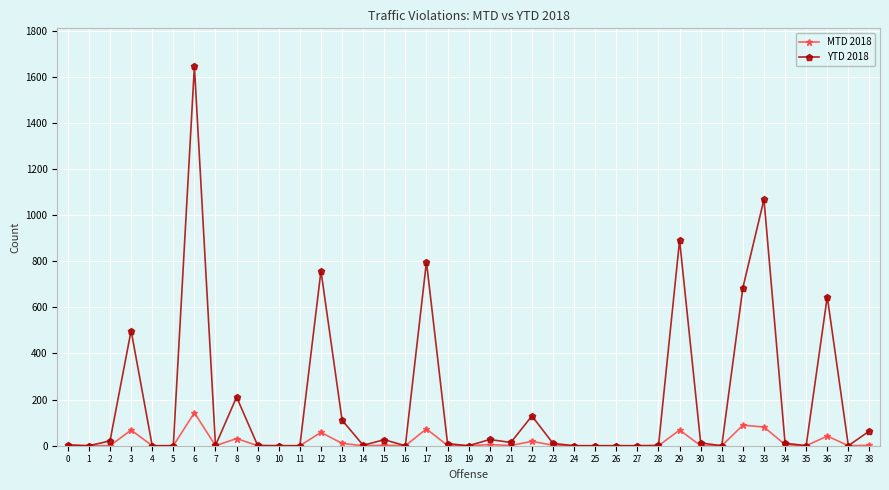

Is it true that YTD 2018 equals 129 at 22?

True